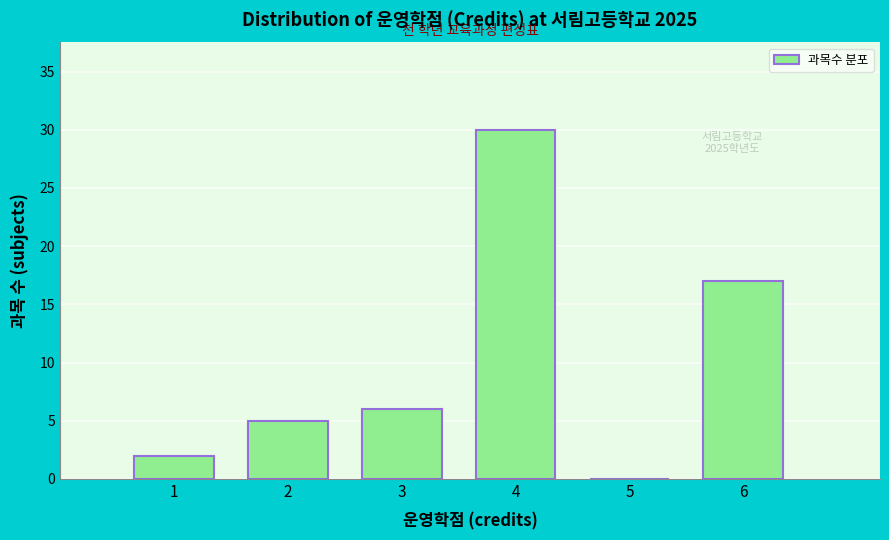

Which range on the x-axis has the tallest bar?

3.5 to 4.5